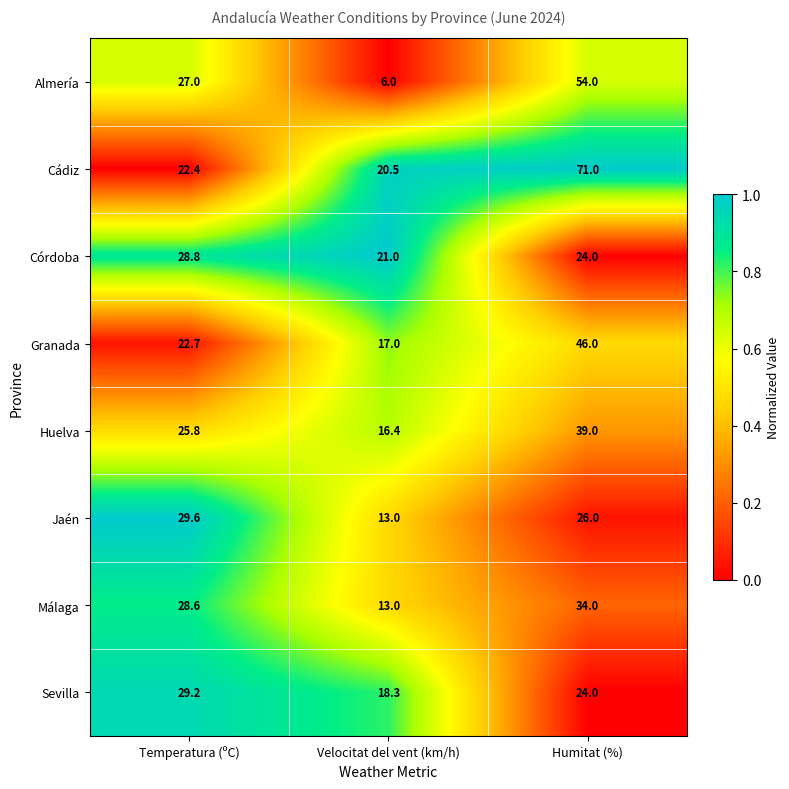

Which series has the largest range (max minus min)?

Cádiz